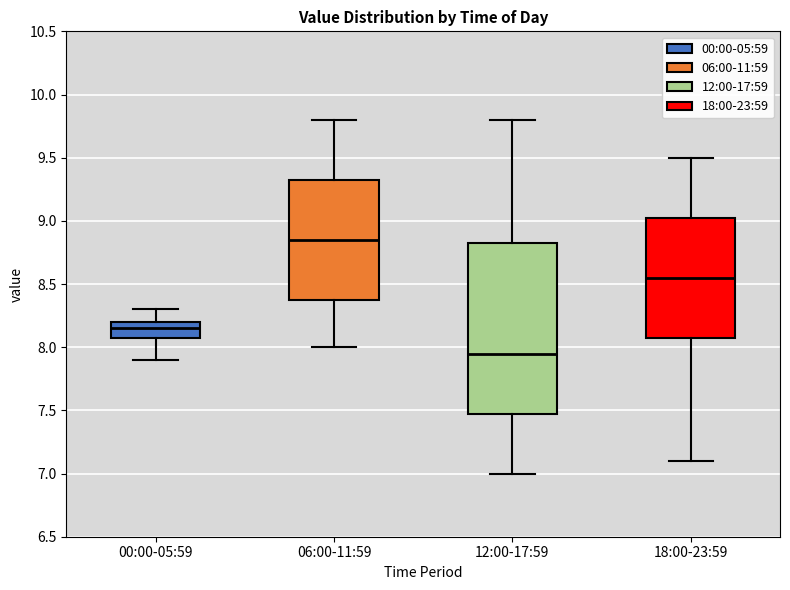

Where is the upper edge of the box for 18:00-23:59 on the y-axis? The values are not printed on the chart, so give them approximately, as read against the axis.

9.05